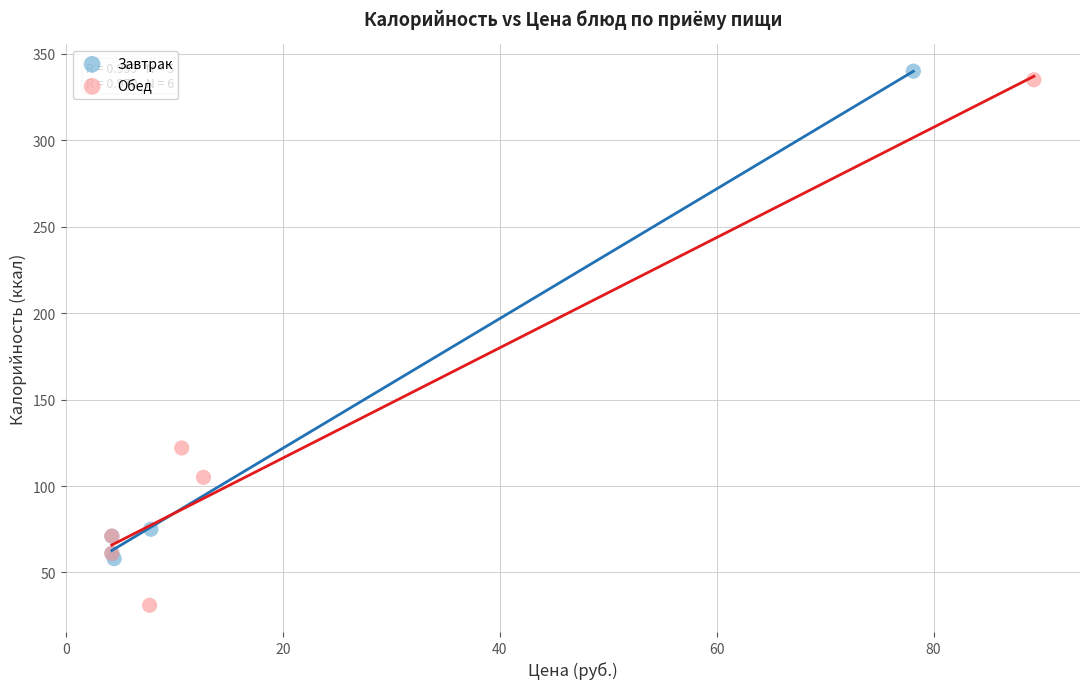

Which series has the largest Y range (max minus min)?

Обед